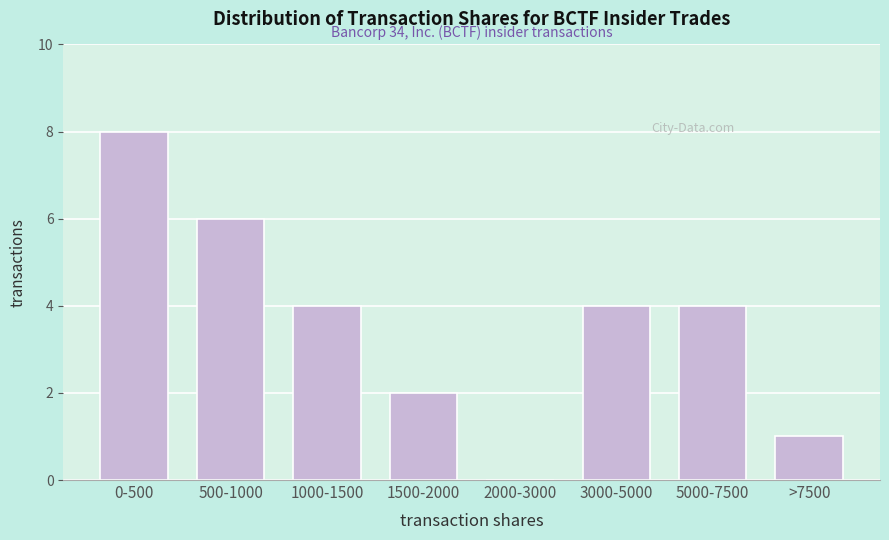

Reading right to left, what are all the values shown in this chart?

>7500=1	5000-7500=4	3000-5000=4	2000-3000=0	1500-2000=2	1000-1500=4	500-1000=6	0-500=8